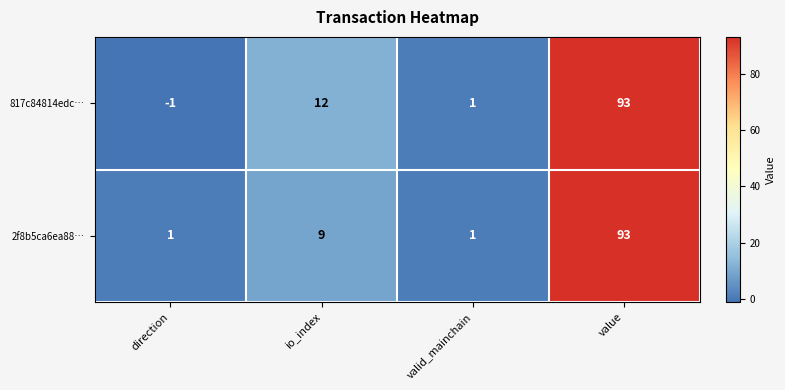

What is the difference between the second highest and minimum values in the 817c84814edc… series?

13